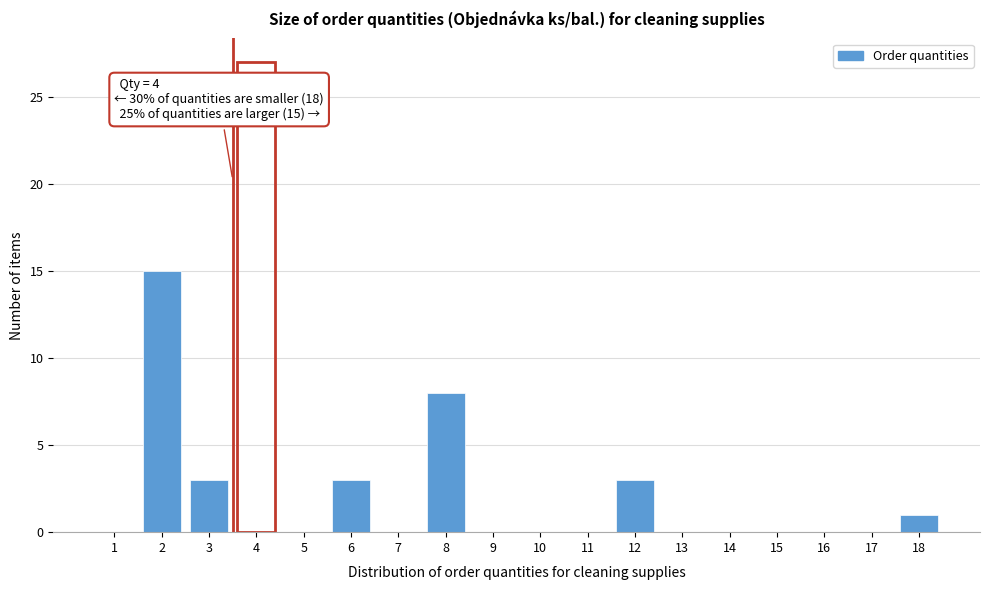

Reading left to right, what are all the values shown in this chart?

1=0	2=15	3=3	4=27	5=0	6=3	7=0	8=8	9=0	10=0	11=0	12=3	13=0	14=0	15=0	16=0	17=0	18=1